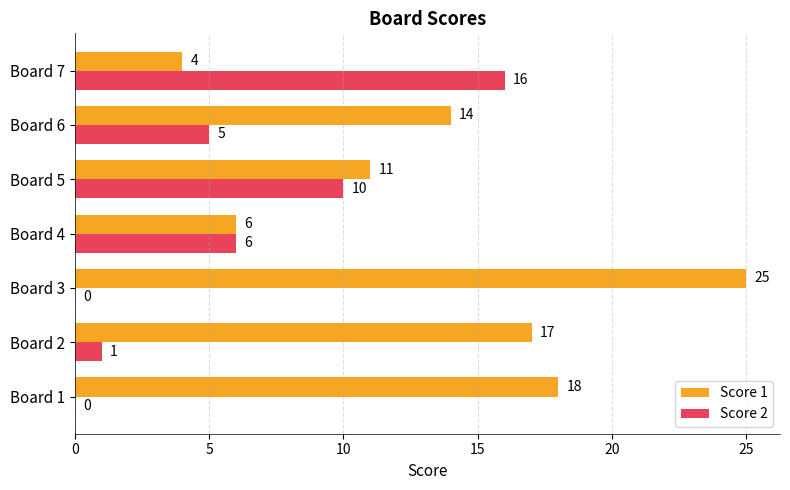

The value of Score 2 at Board 6 is 3. True or false?

False